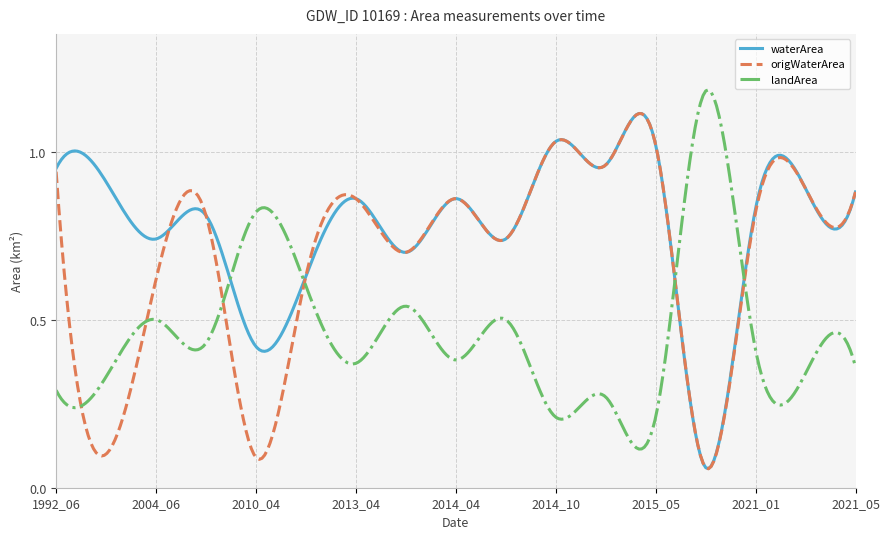

Which series has the largest total across all categories?

waterArea